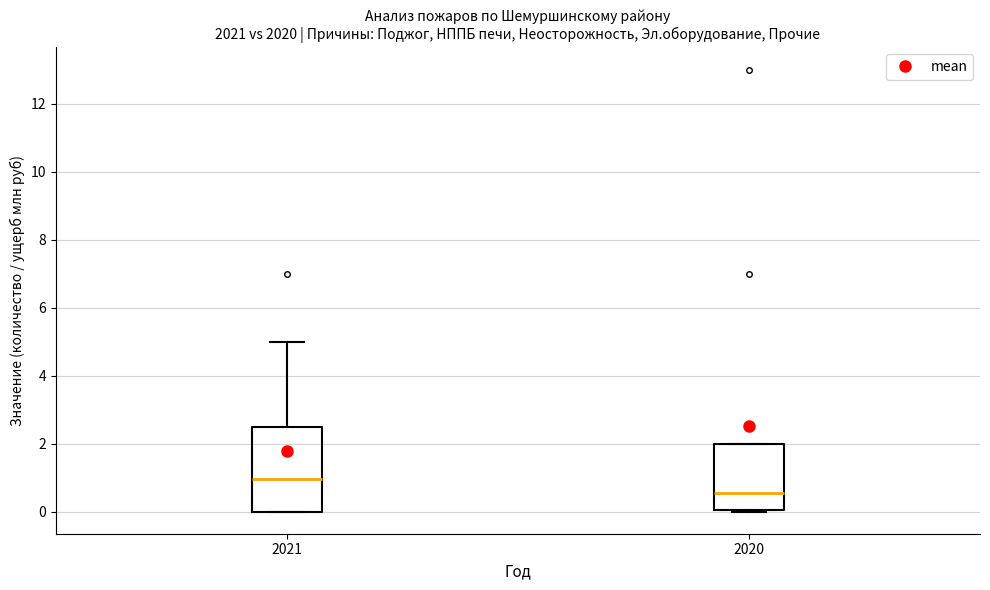

Reading left to right, read every box against the y-axis: the position of its median line, the range the box covers, and the ends of its whiskers. The values are not printed on the chart, so give them approximately, as read against the axis.

2021: median 1.0, box 0.0 to 2.6, whiskers 0.0 to 5.0
2020: median 0.6, box 0.0 to 2.0, whiskers 0.0 to 2.0